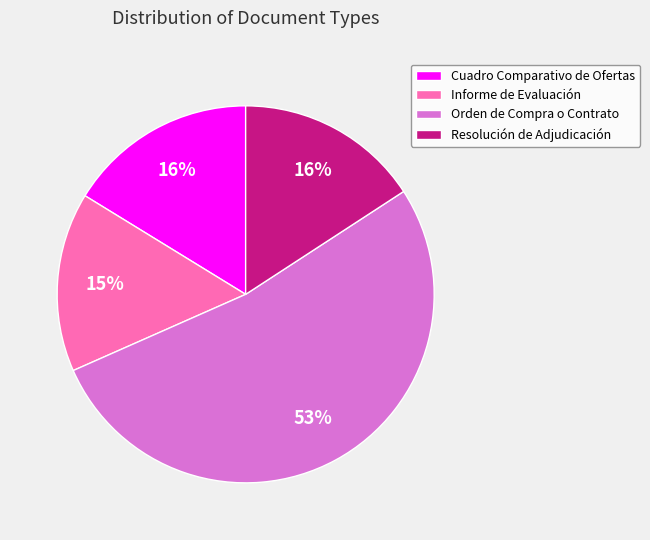

What is the largest slice in the pie chart?

Orden de Compra o Contrato